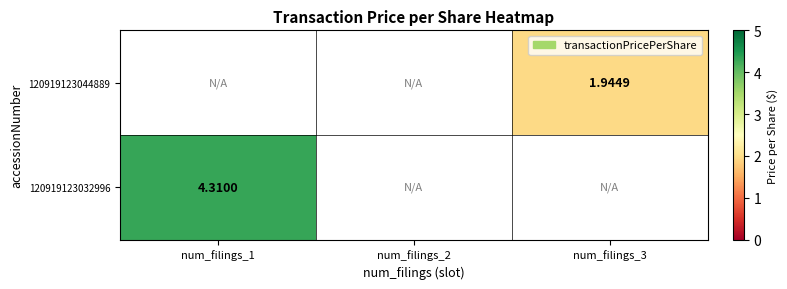

Is the value of 120919123032996 at num_filings_3 greater than the value of 120919123044889 at num_filings_2?

No